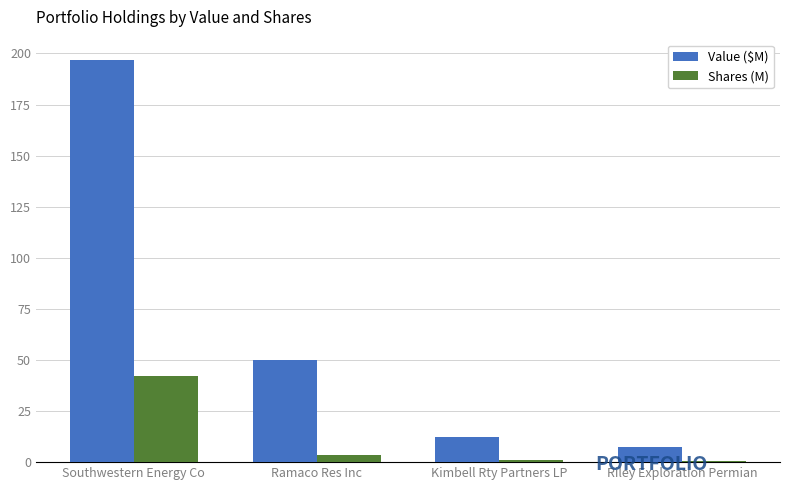

What is the maximum value shown in the chart?

196.9